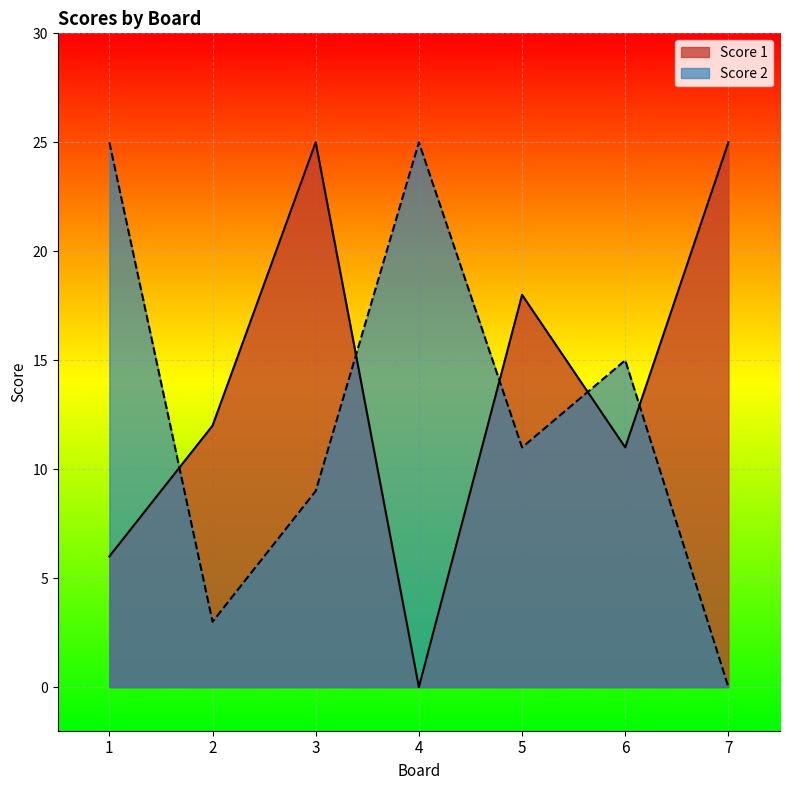

Is the value of Score 2 at 1 greater than the value of Score 1 at 1?

Yes